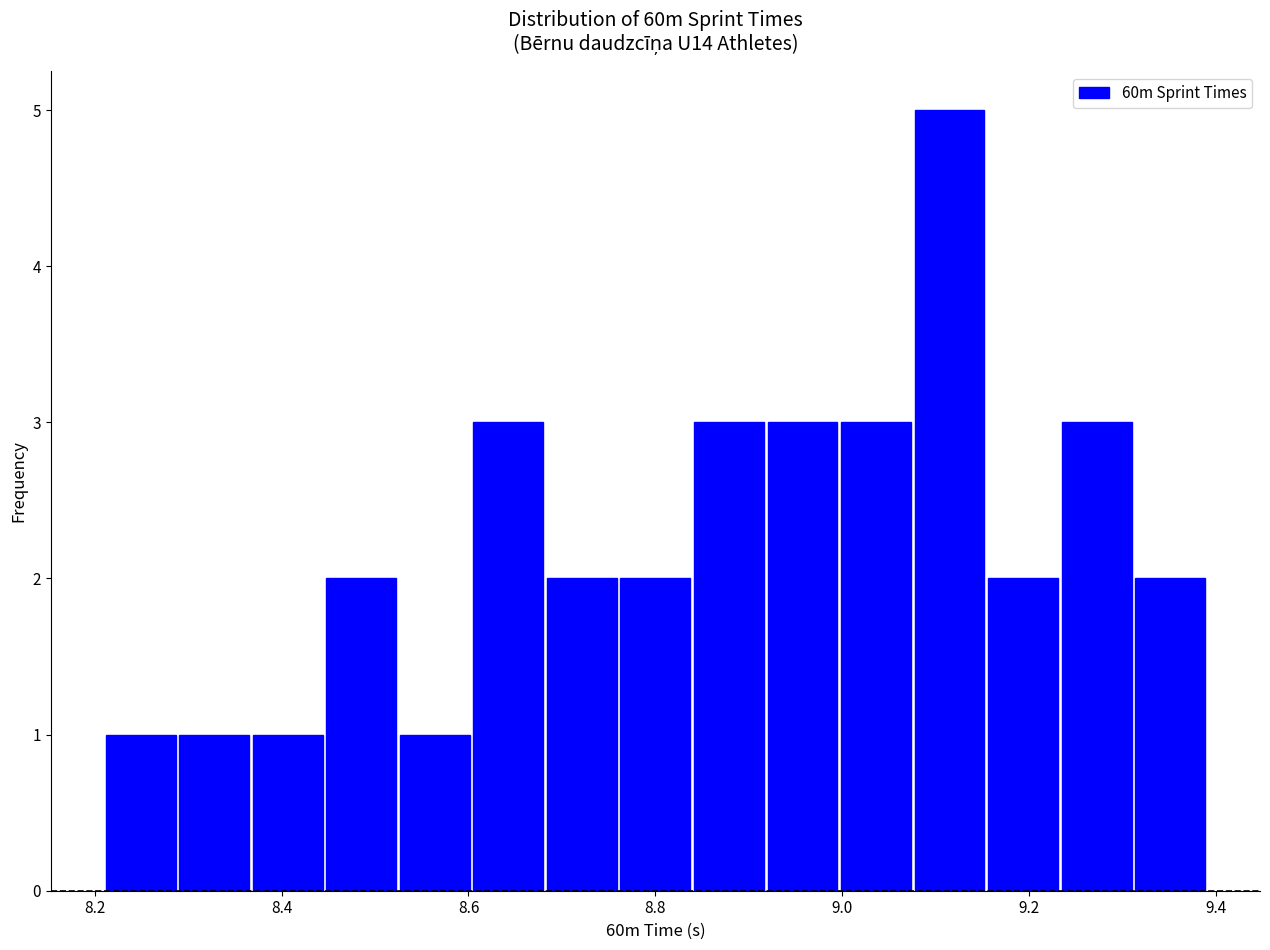

Around what value on the x-axis is the tallest bar? Give the approximate position of its centre, as read against the axis.

9.12